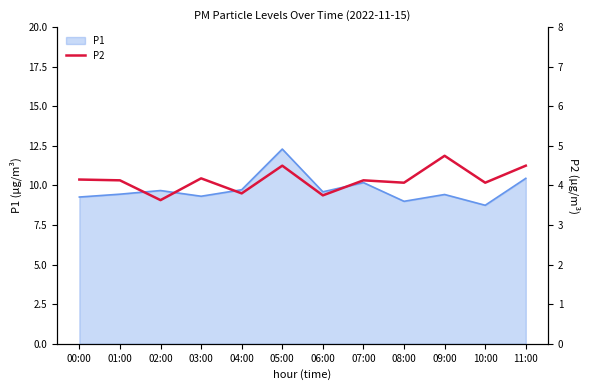

What is the label of the 12th point from the right?

00:00